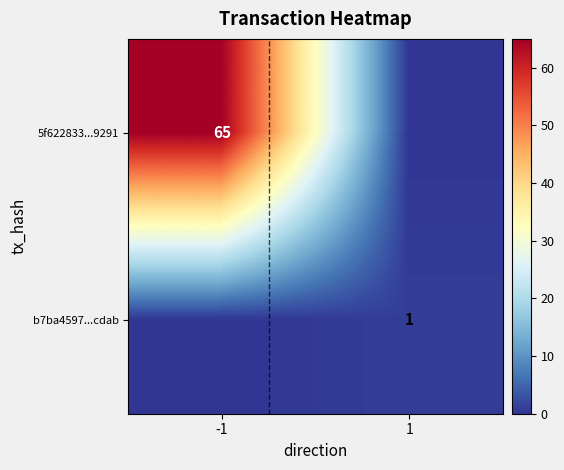

Is the value of 5f622833...9291 at -1 greater than the value of b7ba4597...cdab at 1?

Yes